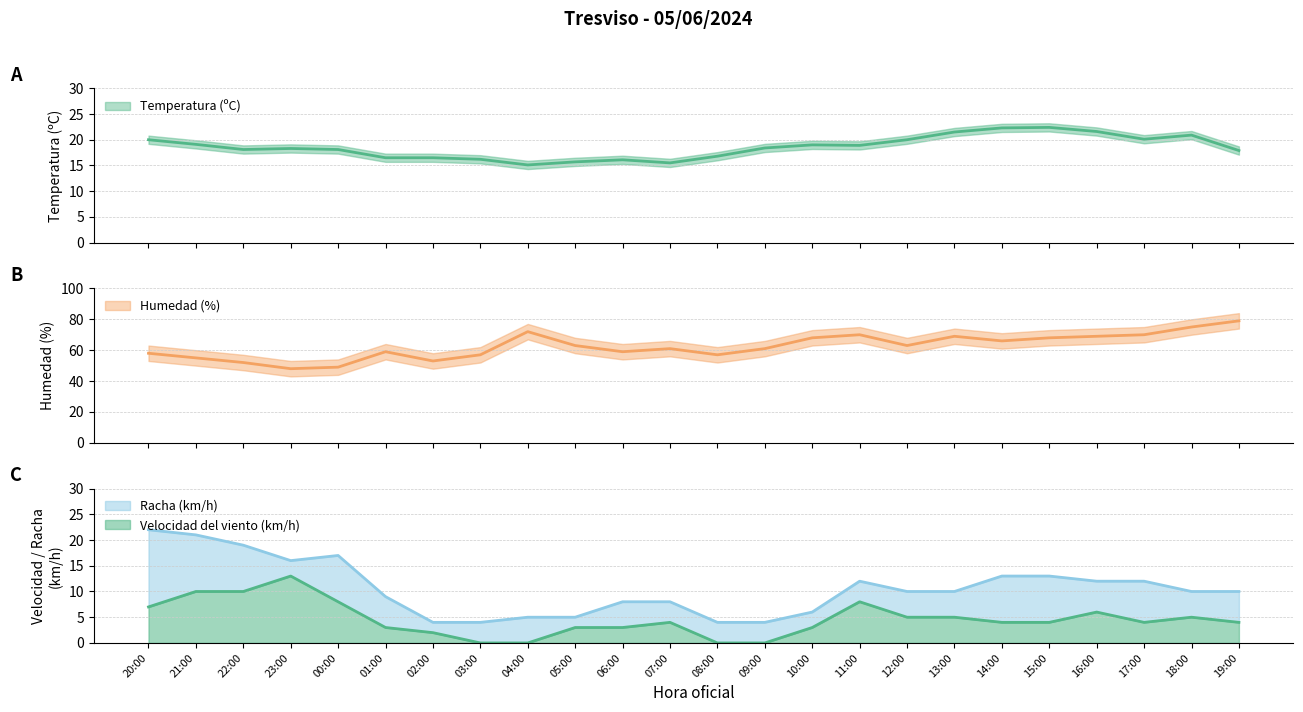

Reading left to right, list all the values displayed in this chart.

Temperatura (ºC): 20:00=20.0	21:00=19.1	22:00=18.1	23:00=18.3	00:00=18.1	01:00=16.5	02:00=16.5	03:00=16.2	04:00=15.1	05:00=15.7	06:00=16.1	07:00=15.5	08:00=16.8	09:00=18.4	10:00=19.0	11:00=18.9	12:00=20.0	13:00=21.5	14:00=22.3	15:00=22.4	16:00=21.6	17:00=20.1	18:00=20.9	19:00=17.9
Humedad (%): 20:00=58.0	21:00=55.0	22:00=52.0	23:00=48.0	00:00=49.0	01:00=59.0	02:00=53.0	03:00=57.0	04:00=72.0	05:00=63.0	06:00=59.0	07:00=61.0	08:00=57.0	09:00=61.0	10:00=68.0	11:00=70.0	12:00=63.0	13:00=69.0	14:00=66.0	15:00=68.0	16:00=69.0	17:00=70.0	18:00=75.0	19:00=79.0
Velocidad del viento (km/h): 20:00=7.0	21:00=10.0	22:00=10.0	23:00=13.0	00:00=8.0	01:00=3.0	02:00=2.0	03:00=0.0	04:00=0.0	05:00=3.0	06:00=3.0	07:00=4.0	08:00=0.0	09:00=0.0	10:00=3.0	11:00=8.0	12:00=5.0	13:00=5.0	14:00=4.0	15:00=4.0	16:00=6.0	17:00=4.0	18:00=5.0	19:00=4.0
Racha (km/h): 20:00=22.0	21:00=21.0	22:00=19.0	23:00=16.0	00:00=17.0	01:00=9.0	02:00=4.0	03:00=4.0	04:00=5.0	05:00=5.0	06:00=8.0	07:00=8.0	08:00=4.0	09:00=4.0	10:00=6.0	11:00=12.0	12:00=10.0	13:00=10.0	14:00=13.0	15:00=13.0	16:00=12.0	17:00=12.0	18:00=10.0	19:00=10.0